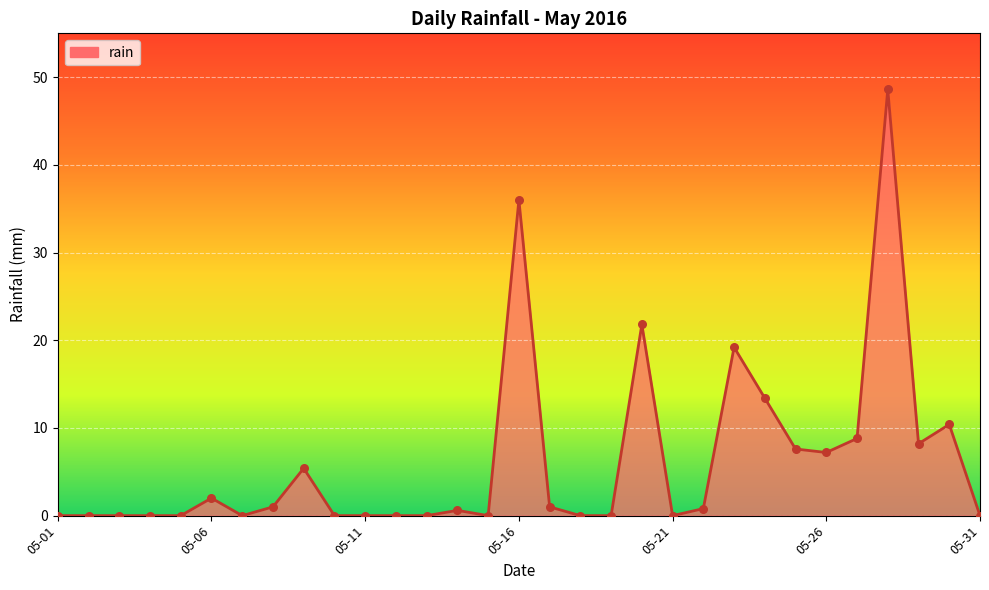

What is the difference between the maximum and minimum values?

48.6